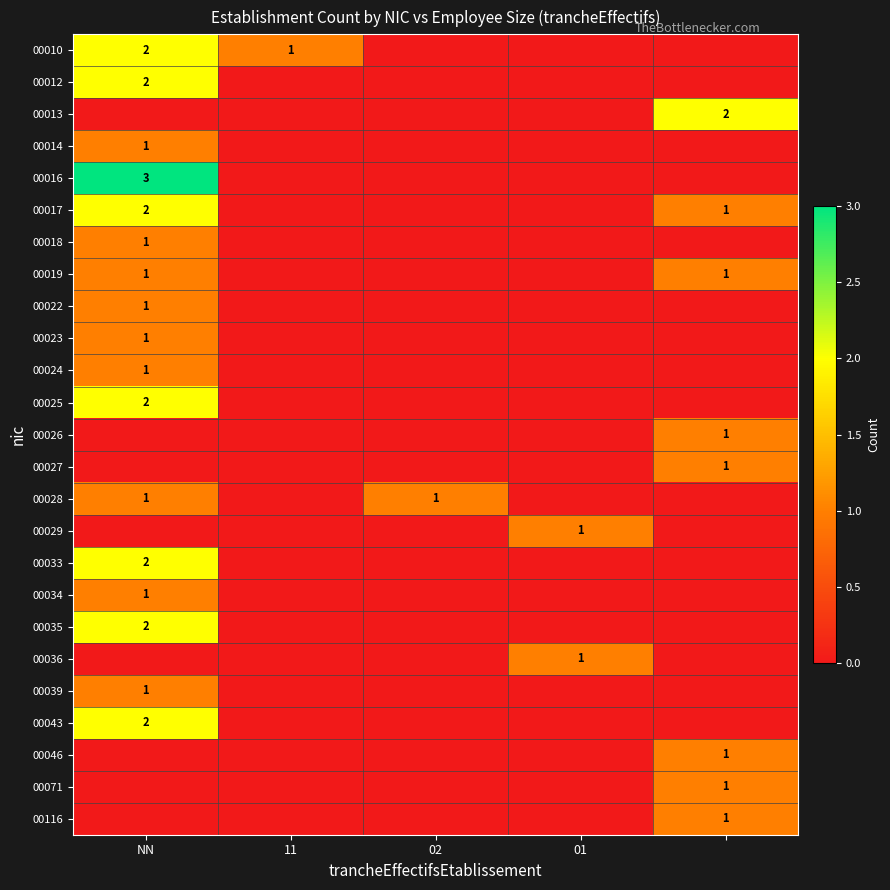

Where is 00025 nearest to the value 1?

NN